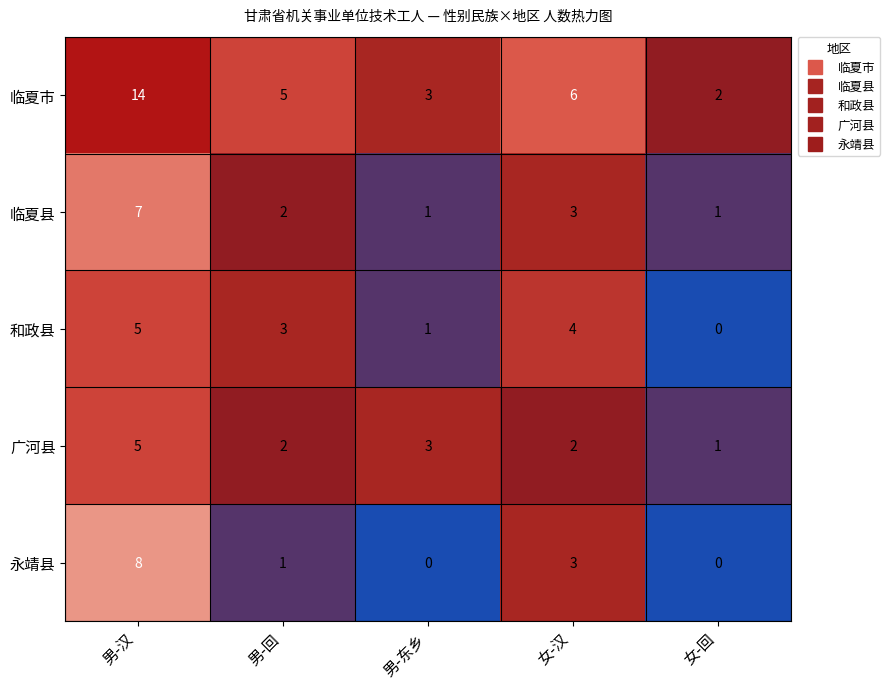

Rank the categories by 临夏市 value from highest to lowest.

男-汉, 女-汉, 男-回, 男-东乡, 女-回